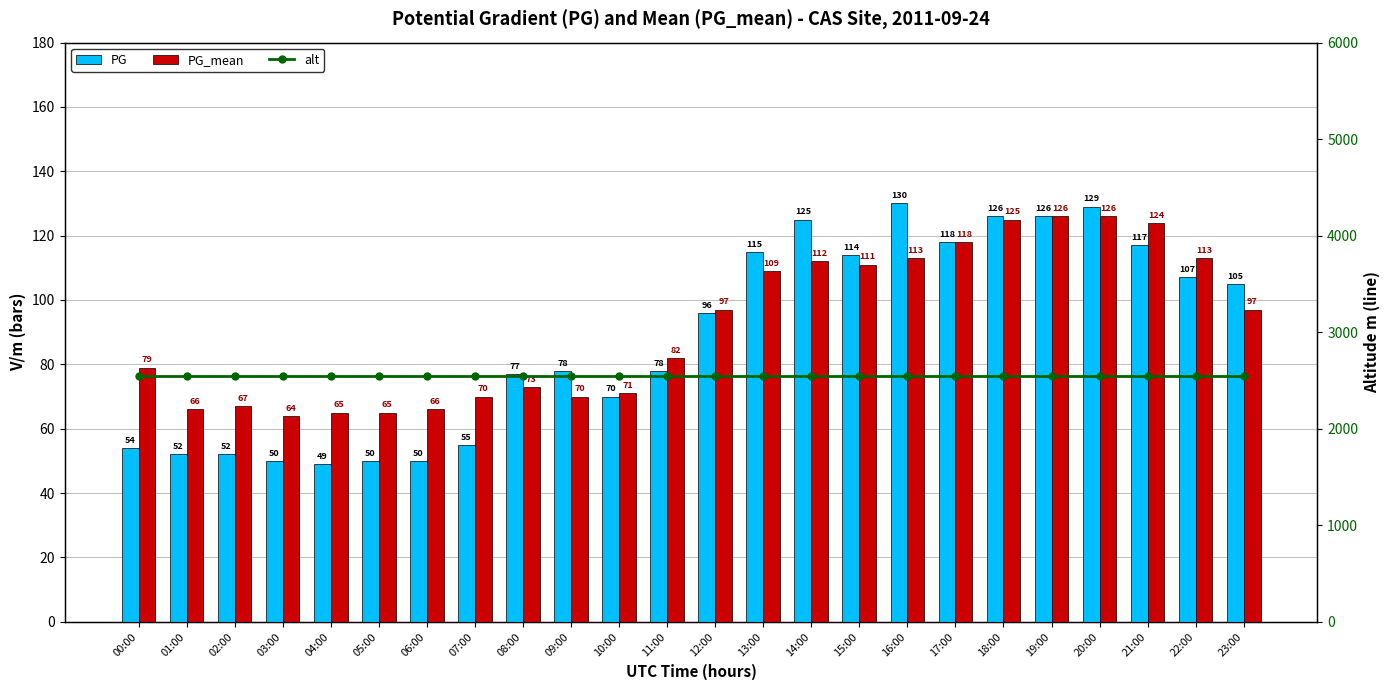

What is the label of the 24th bar from the left?

23:00